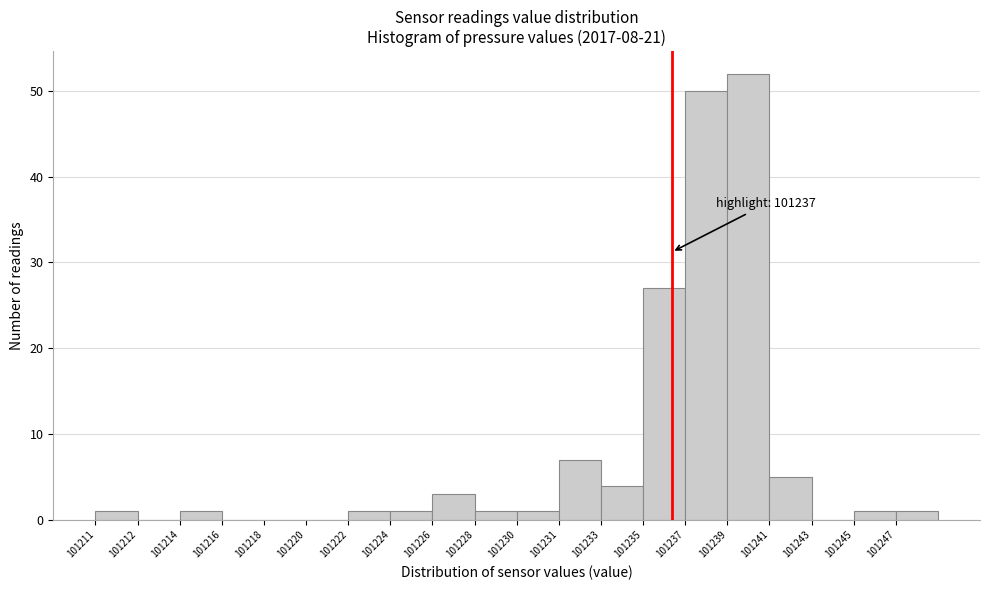

Reading left to right, what are all the values shown in this chart?

101211=1	101212=0	101214=1	101216=0	101218=0	101220=0	101222=1	101224=1	101226=3	101228=1	101230=1	101231=7	101233=4	101235=27	101237=50	101239=52	101241=5	101243=0	101245=1	101247=1